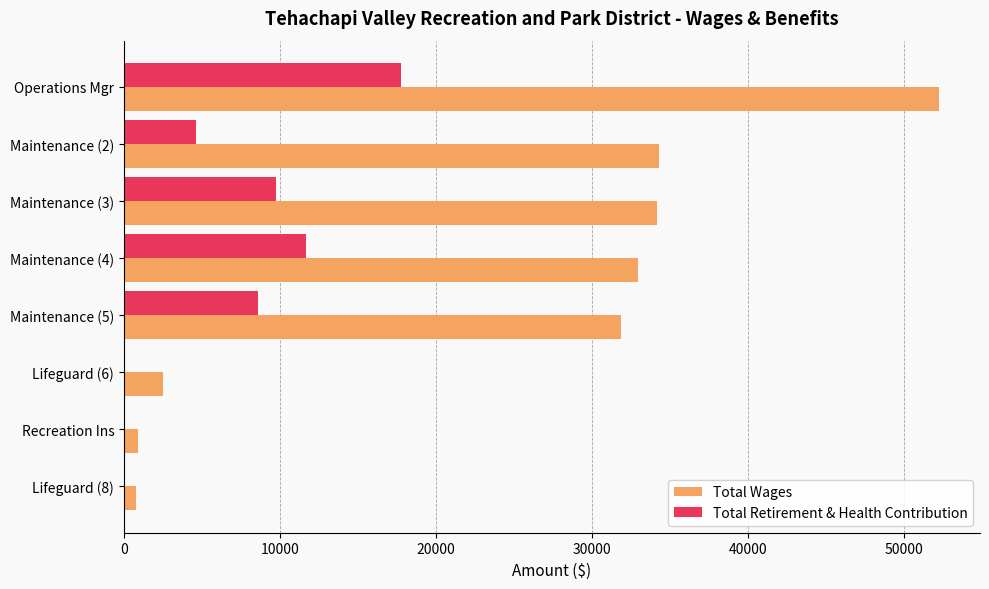

How many categories are shown in the chart?

8